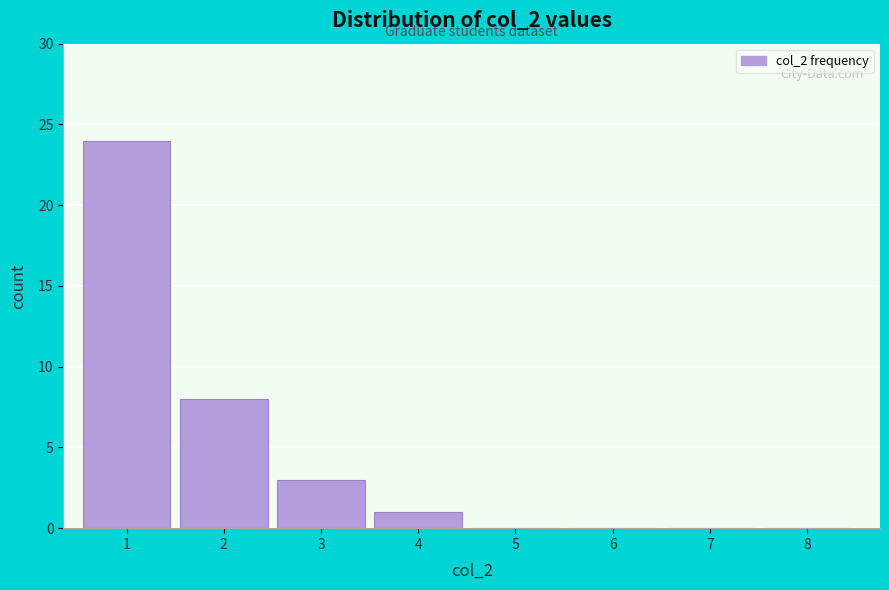

Reading left to right, what are all the values shown in this chart?

1=24	2=8	3=3	4=1	5=0	6=0	7=0	8=0